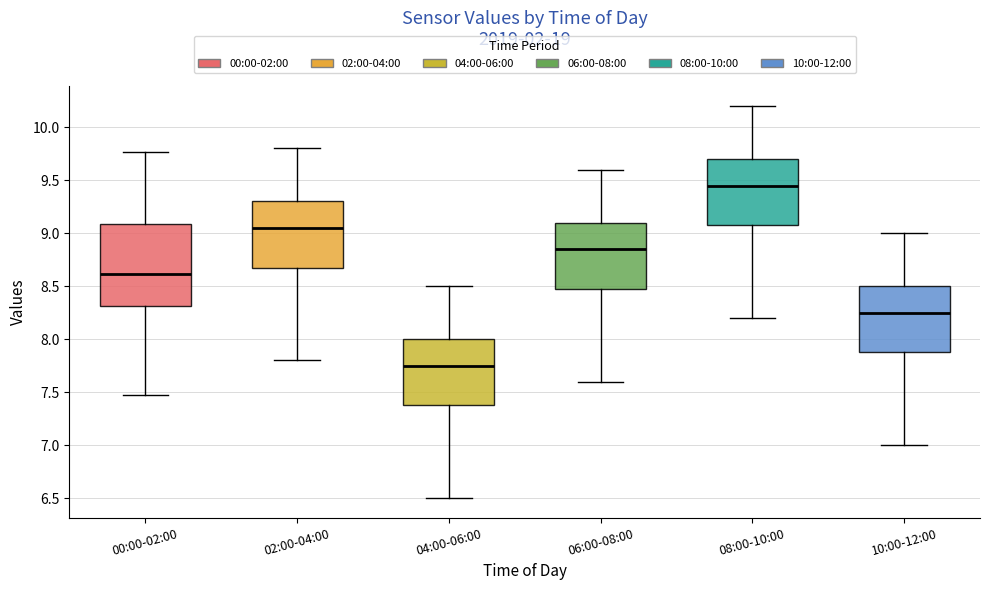

Reading left to right, transcribe this box plot: for each box, give where its median line is, the range the box spans, and where its two whiskers end, as read against the y-axis. The values are not printed on the chart, so give them approximately, as read against the axis.

00:00-02:00: median 8.60, box 8.30 to 9.10, whiskers 7.45 to 9.75
02:00-04:00: median 9.05, box 8.70 to 9.30, whiskers 7.80 to 9.80
04:00-06:00: median 7.75, box 7.40 to 8.00, whiskers 6.50 to 8.50
06:00-08:00: median 8.85, box 8.50 to 9.10, whiskers 7.60 to 9.60
08:00-10:00: median 9.45, box 9.10 to 9.70, whiskers 8.20 to 10.20
10:00-12:00: median 8.25, box 7.90 to 8.50, whiskers 7.00 to 9.00